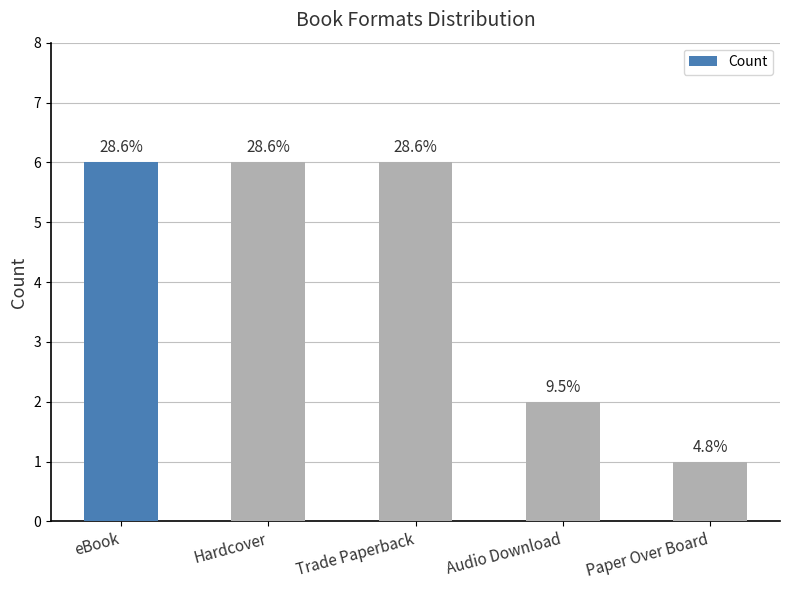

List the labels in order of value, smallest first.

Paper Over Board, Audio Download, eBook, Hardcover, Trade Paperback